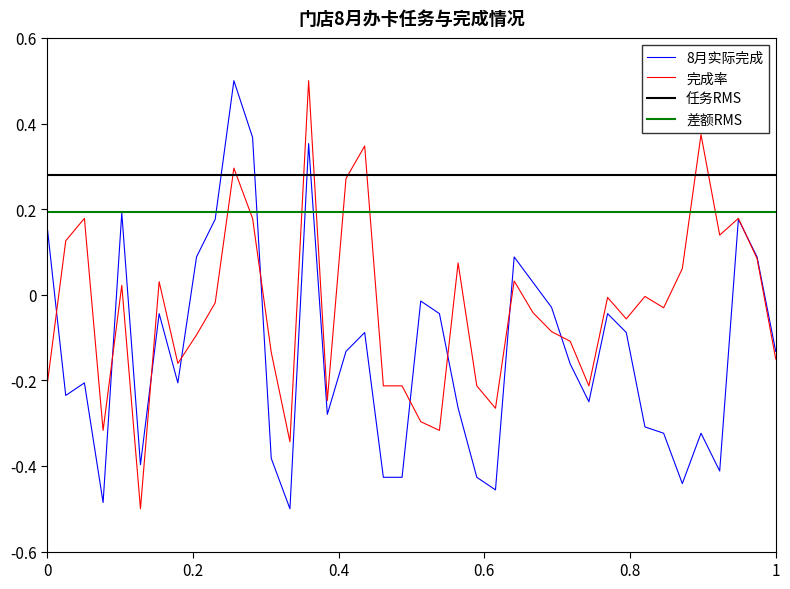

Which series changed the most between 2 and 30?

完成率